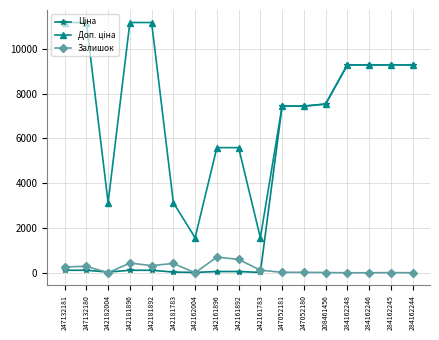

At how many categories does at least one series exceed 4591?

13